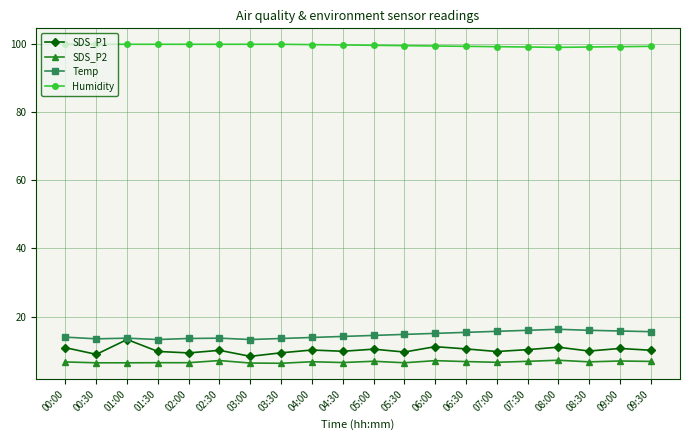

Count the number of data series in this chart.

4